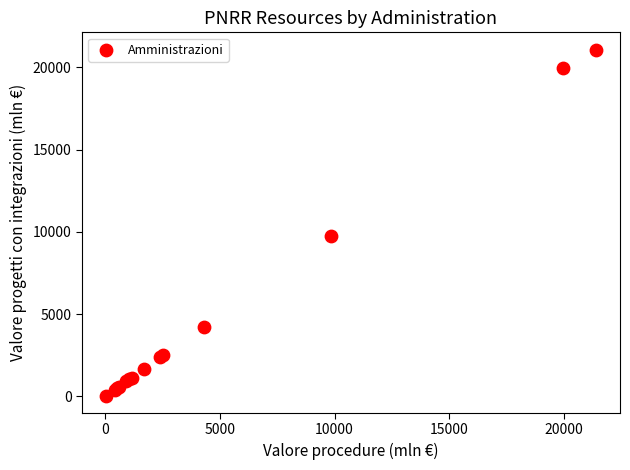

What Y value in the scatter plot is closest to 10564?

9757.5